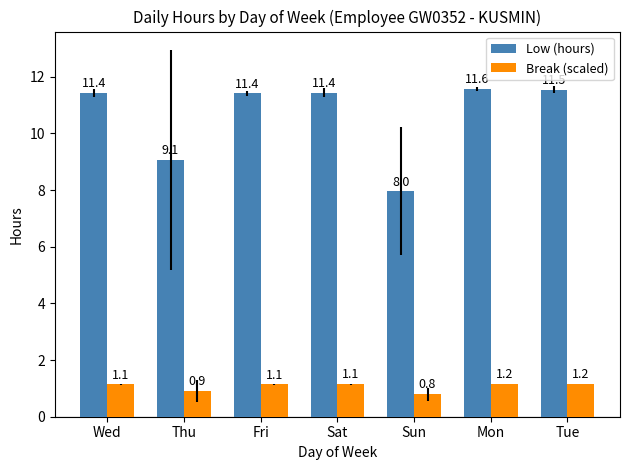

What is the label of the 5th bar from the right?

Fri